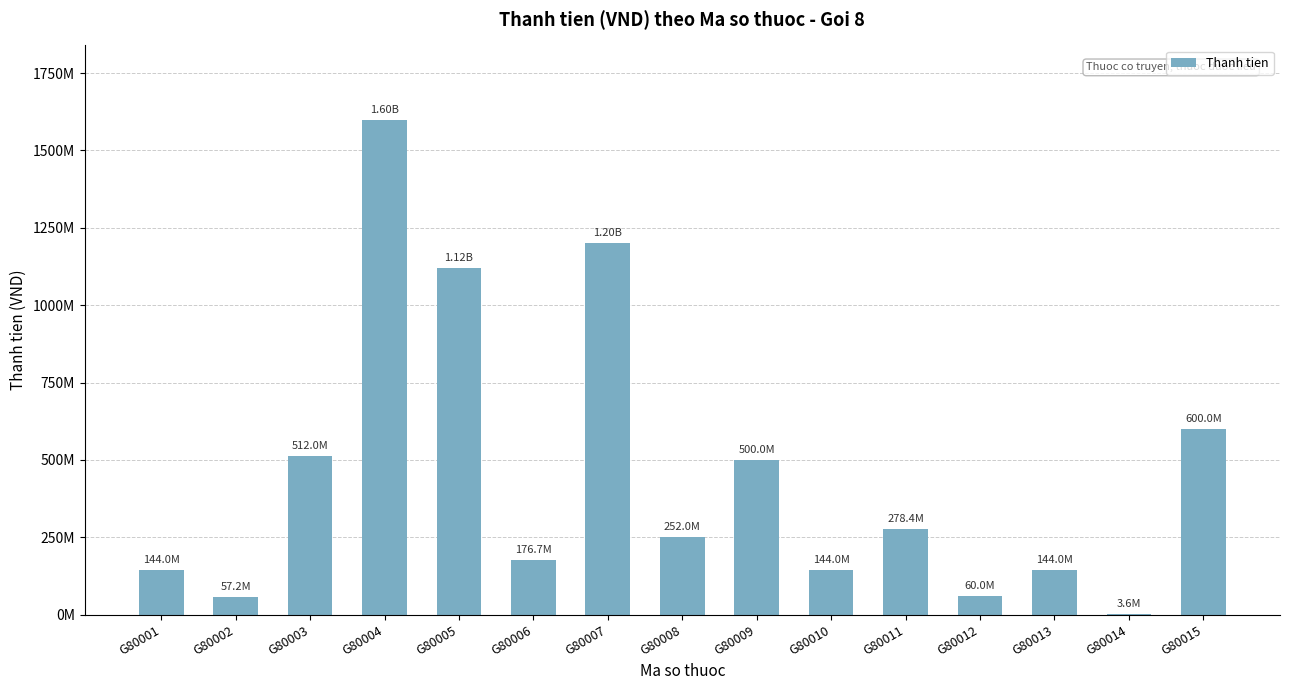

Where does the data first go above 252000000?

G80003